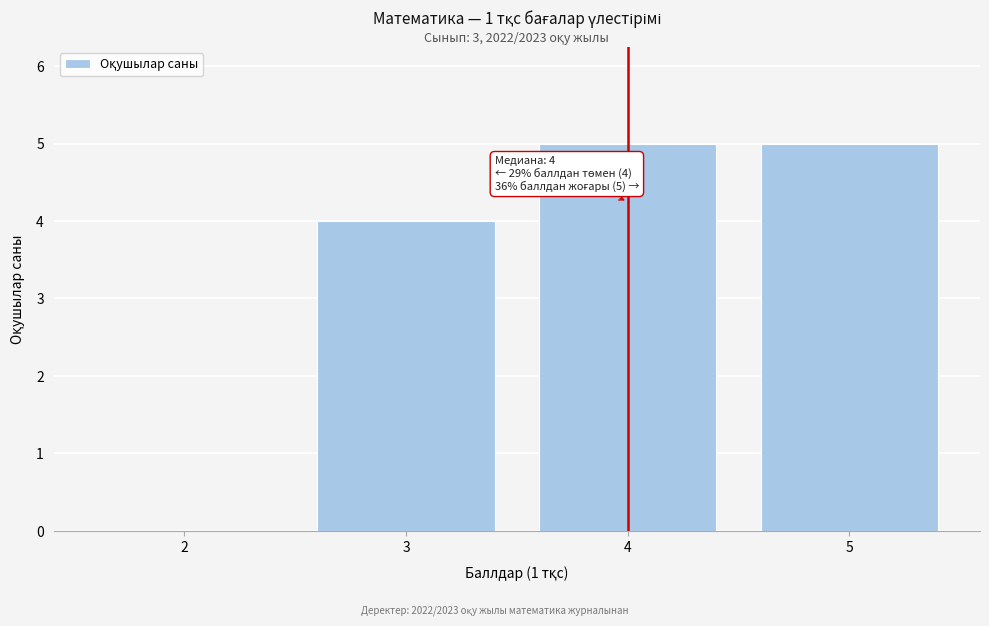

Reading left to right, extract all data points from this chart.

2=0	3=4	4=5	5=5